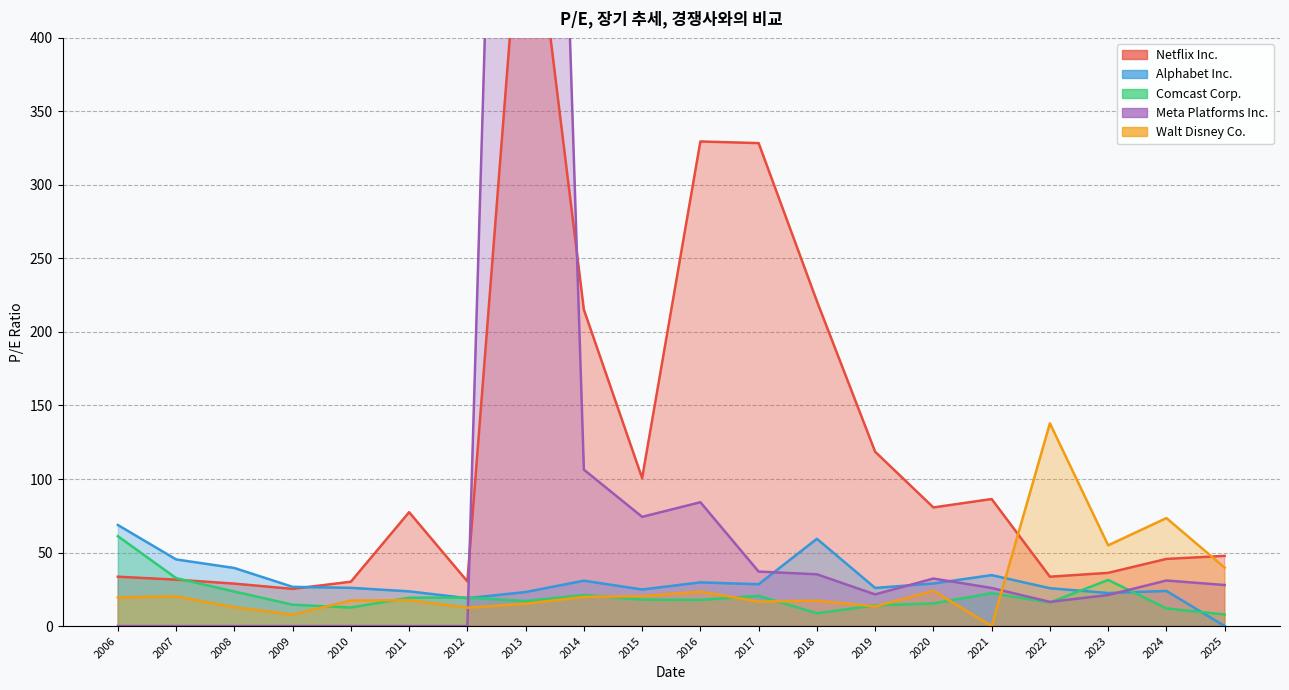

Is it true that Walt Disney Co._line equals 16.6 at 2017?

True